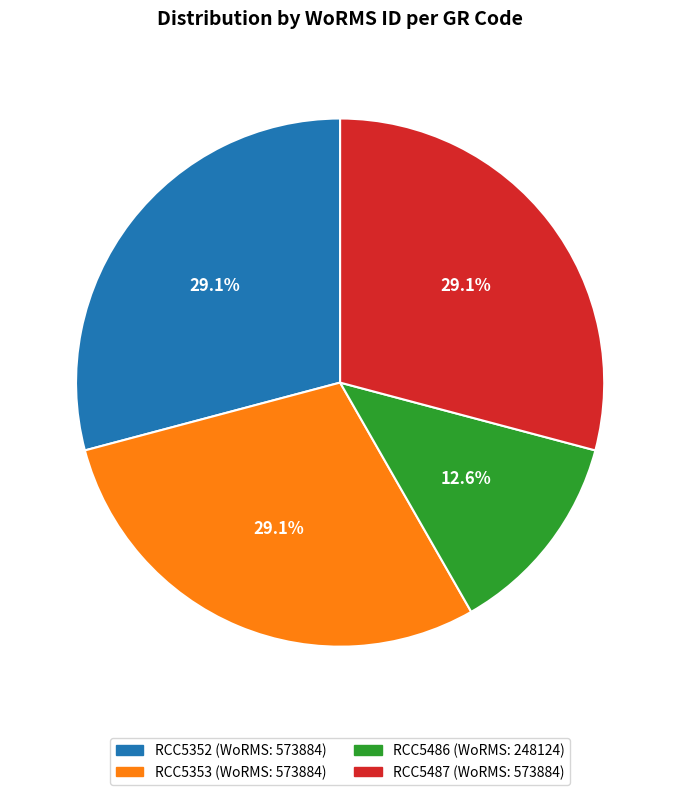

True or false: RCC5352 accounts for 29% of the total.

True